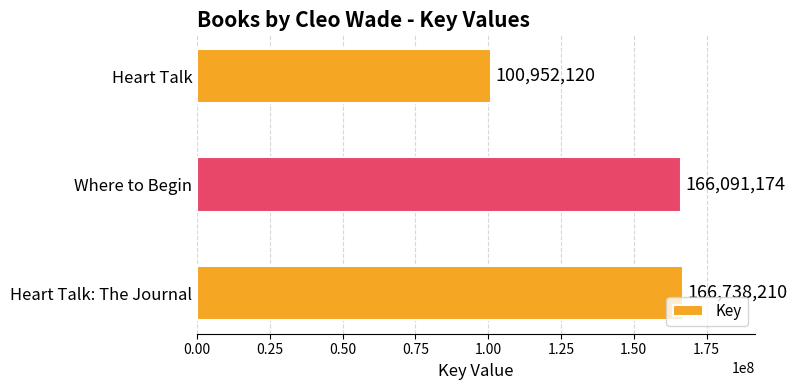

True or false: the data shows 244111242 at Heart Talk: The Journal.

False